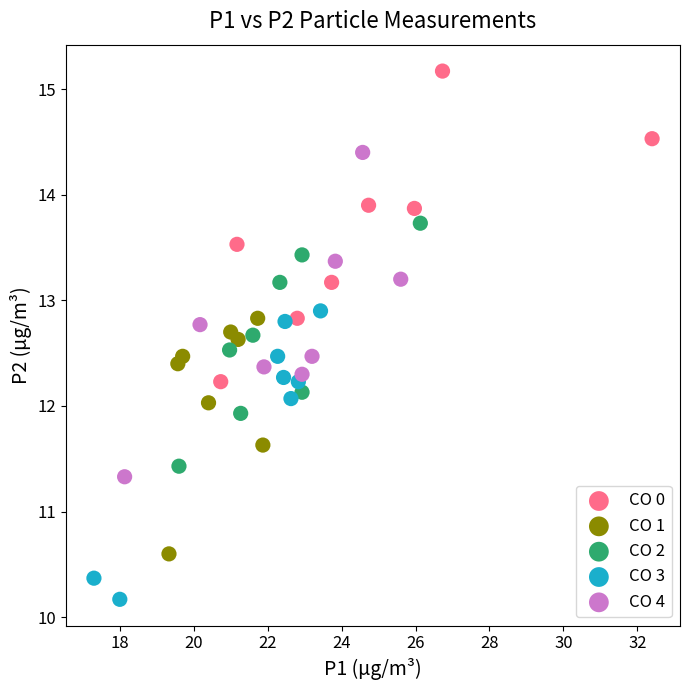

Which series contains the highest Y value?

CO 0